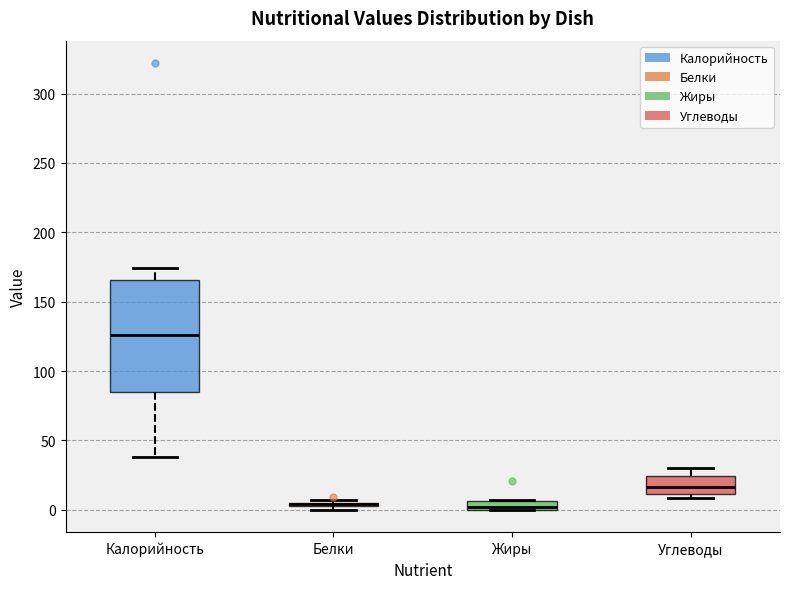

Which box is the tallest, from its lower edge to its upper edge?

Калорийность